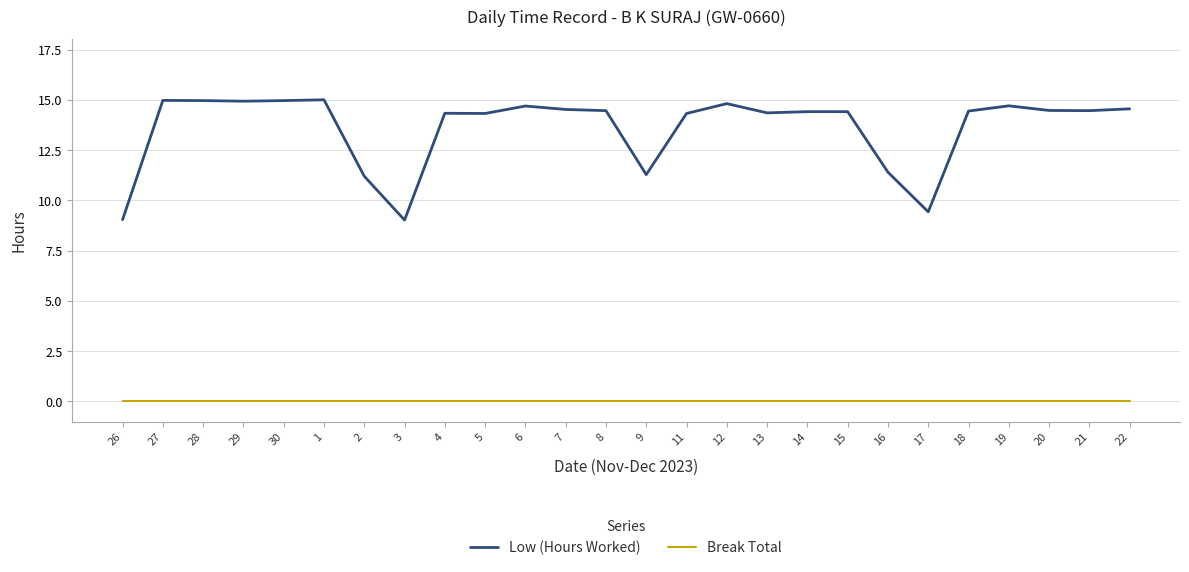

Rank the series by their average value, from highest to lowest.

Low (Hours Worked), Break Total